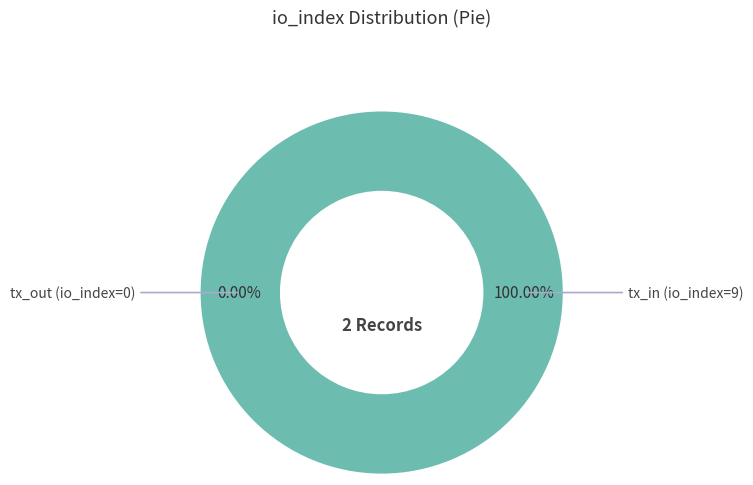

True or false: Row 0 (io_index=0) accounts for 8% of the total.

False